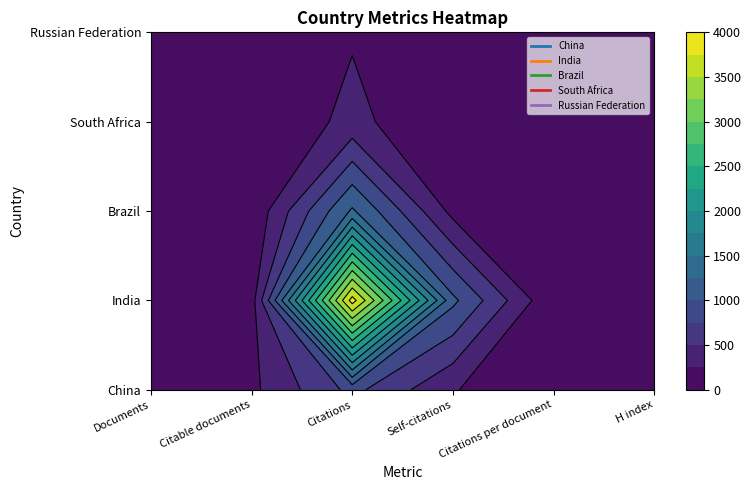

Rank the categories by China value from lowest to highest.

Citations per document, H index, Citable documents, Documents, Self-citations, Citations